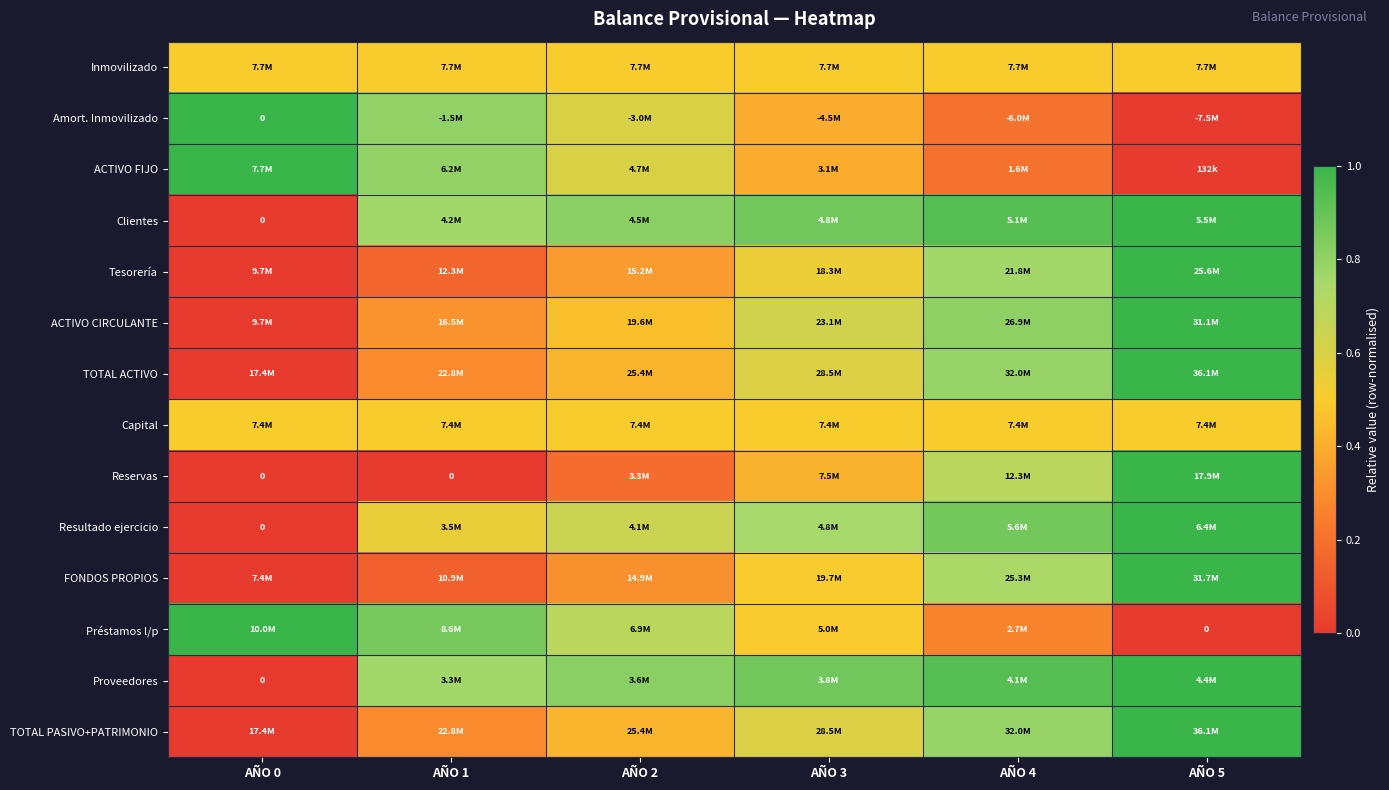

How many series are shown in this chart?

14